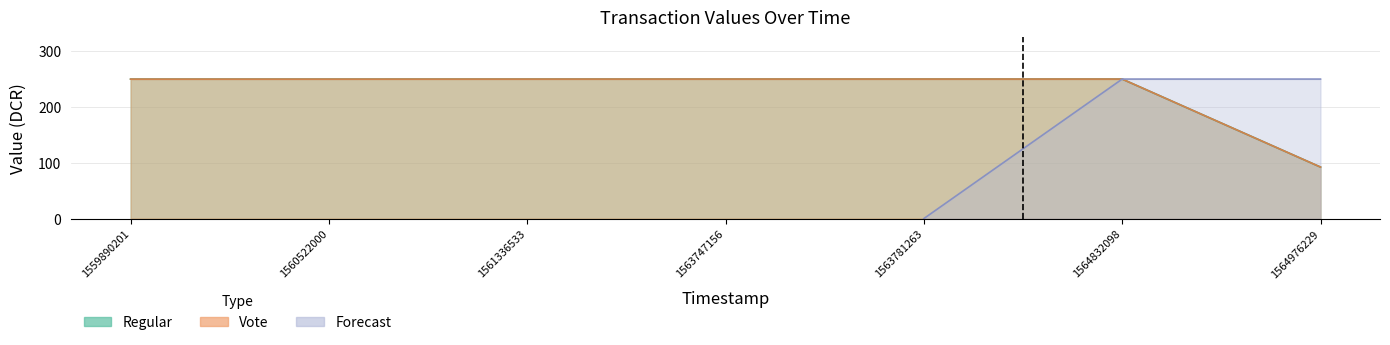

At which label is Vote closest to 171?

1559890201